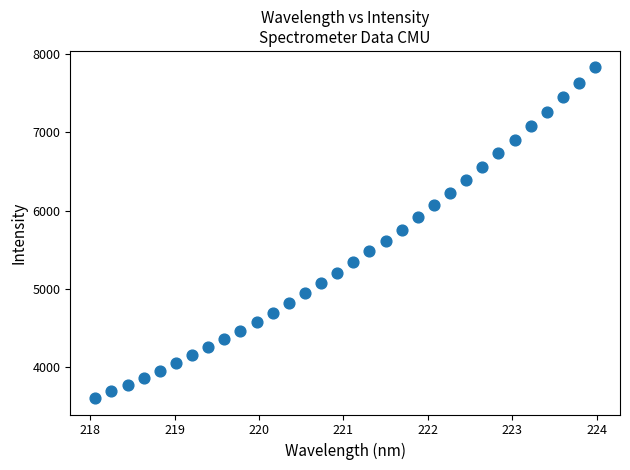

How many data points are displayed?

32